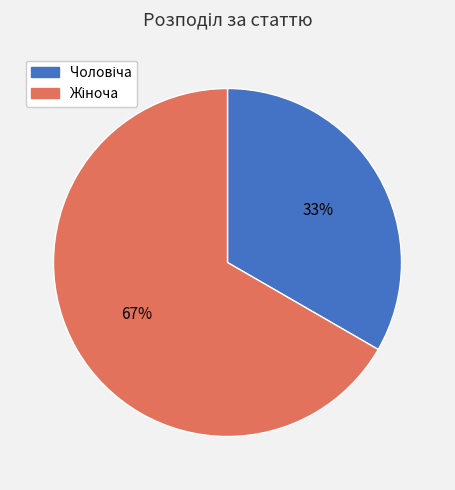

Count the number of slices in the pie.

2